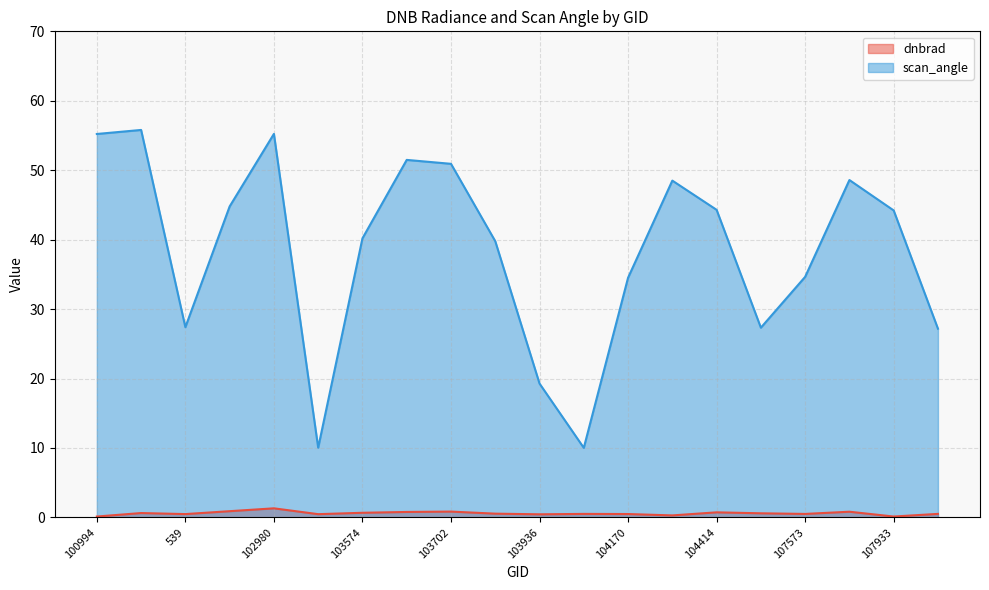

What position from the right is 103702?

12